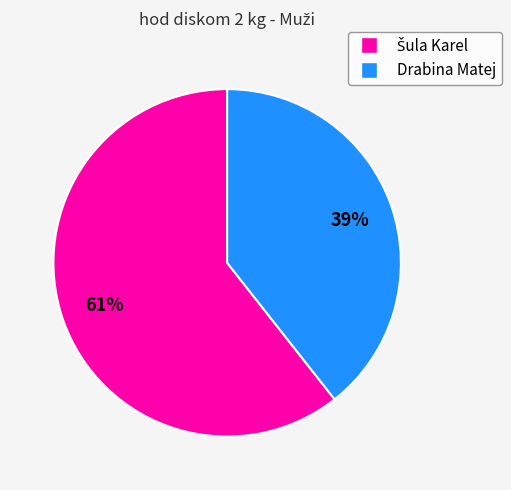

Is there any slice that represents more than half of the pie?

Yes